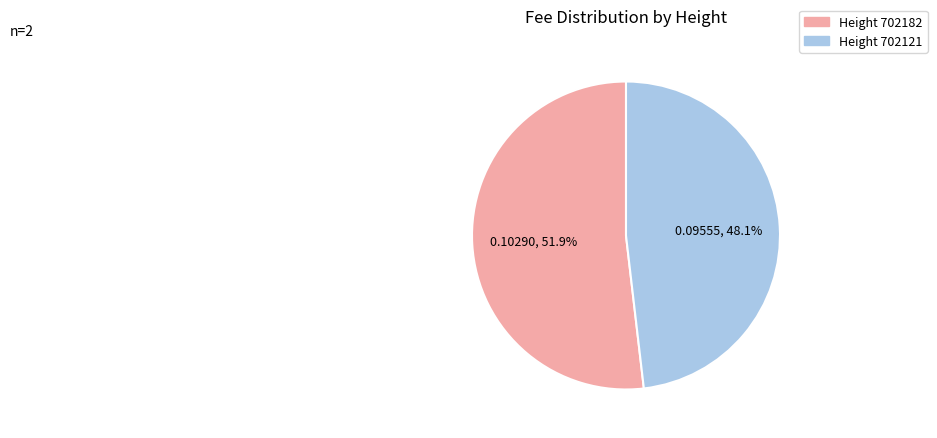

Is there any slice that represents more than half of the pie?

Yes